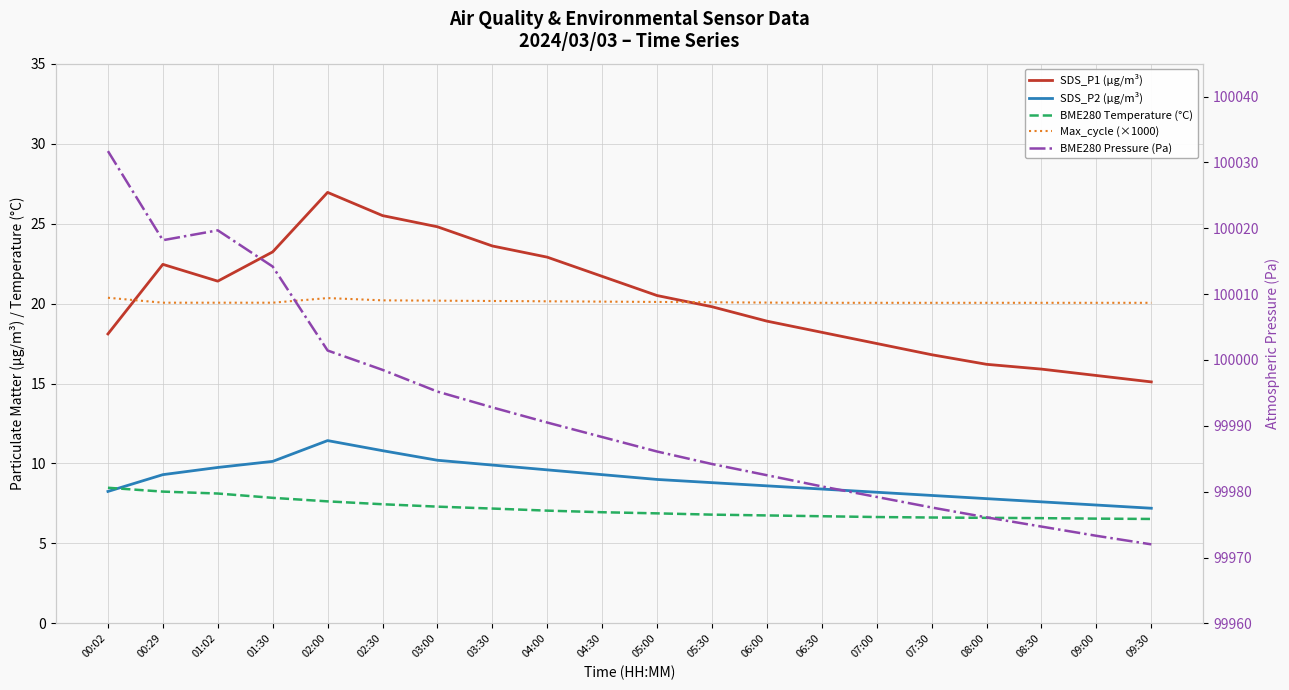

The value of SDS_P2 (µg/m³) at 09:00 is 4.6. True or false?

False